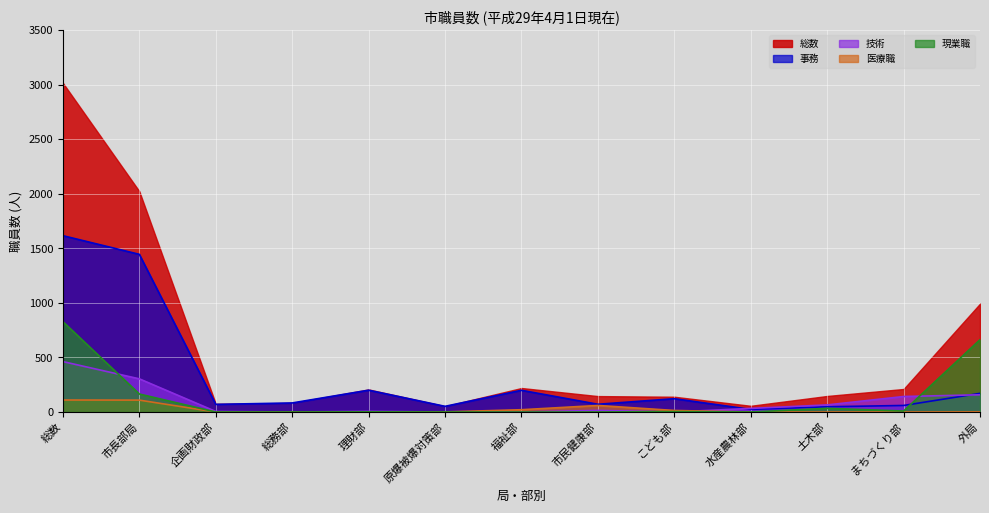

At 市長部局, list the series in order from largest to smallest.

総数, 事務, 技術, 現業職, 医療職